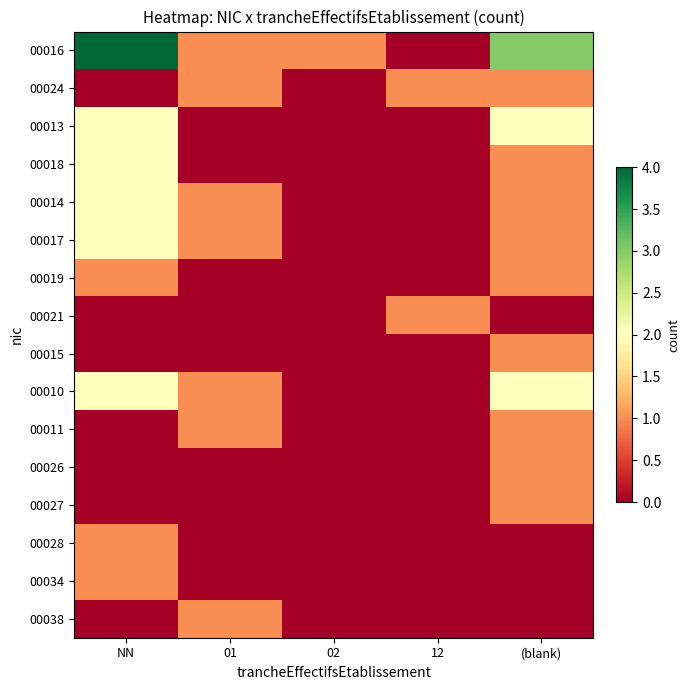

Reading left to right, transcribe all the data shown in this chart.

00016: NN=4	01=1	02=1	12=0	(blank)=3
00024: NN=0	01=1	02=0	12=1	(blank)=1
00013: NN=2	01=0	02=0	12=0	(blank)=2
00018: NN=2	01=0	02=0	12=0	(blank)=1
00014: NN=2	01=1	02=0	12=0	(blank)=1
00017: NN=2	01=1	02=0	12=0	(blank)=1
00019: NN=1	01=0	02=0	12=0	(blank)=1
00021: NN=0	01=0	02=0	12=1	(blank)=0
00015: NN=0	01=0	02=0	12=0	(blank)=1
00010: NN=2	01=1	02=0	12=0	(blank)=2
00011: NN=0	01=1	02=0	12=0	(blank)=1
00026: NN=0	01=0	02=0	12=0	(blank)=1
00027: NN=0	01=0	02=0	12=0	(blank)=1
00028: NN=1	01=0	02=0	12=0	(blank)=0
00034: NN=1	01=0	02=0	12=0	(blank)=0
00038: NN=0	01=1	02=0	12=0	(blank)=0